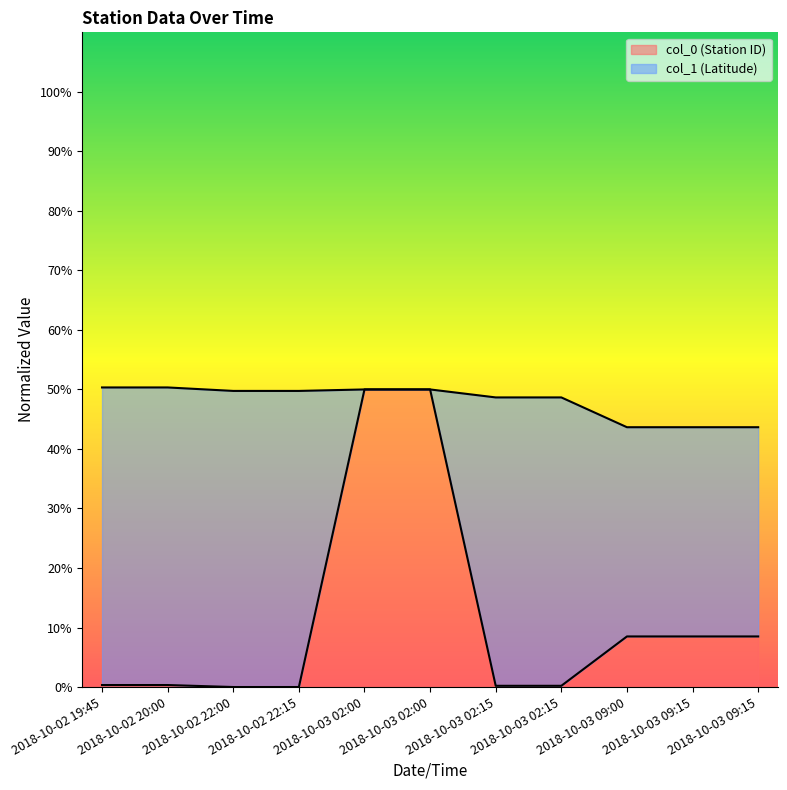

What is the difference between the maximum and minimum values?

50.0